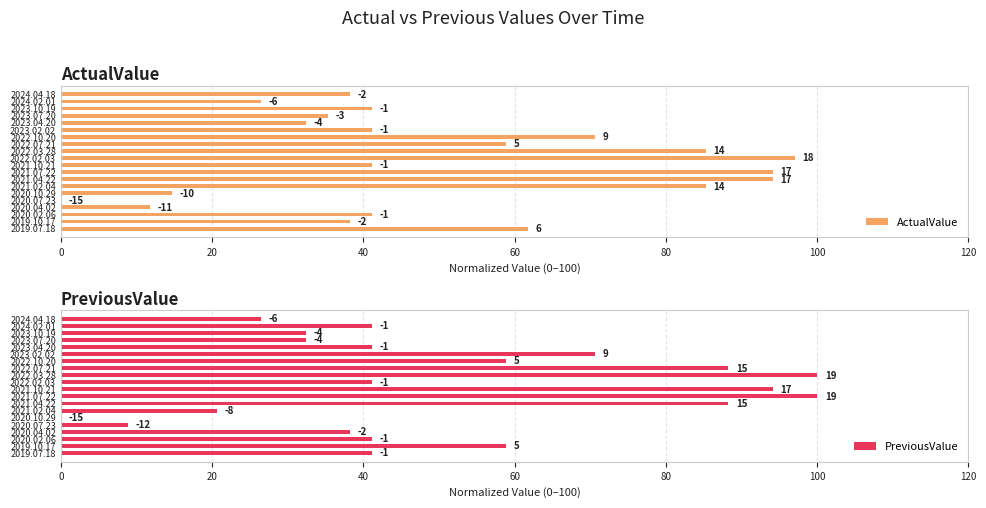

What is the difference between the highest and lowest values at 2019.07.18?

20.6